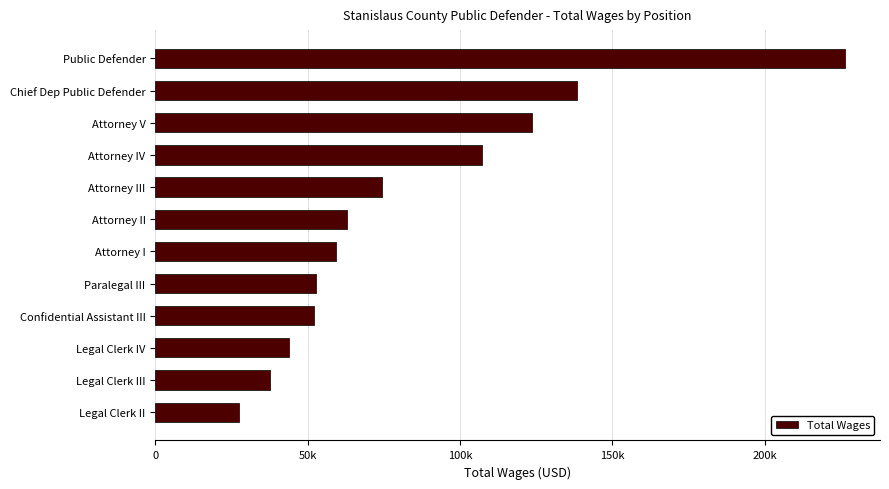

How many series are shown in this chart?

1